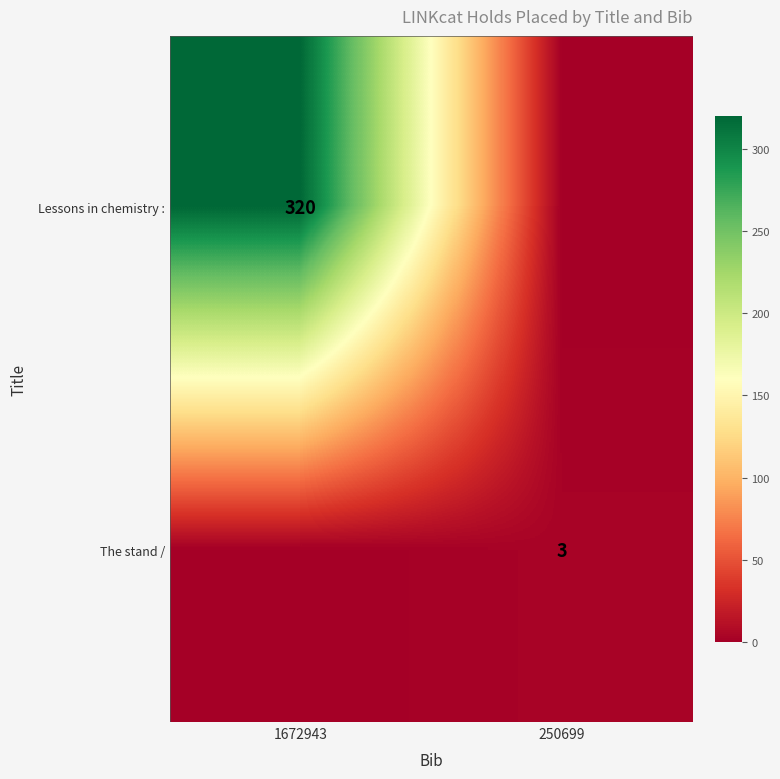

How many series are shown in this chart?

2